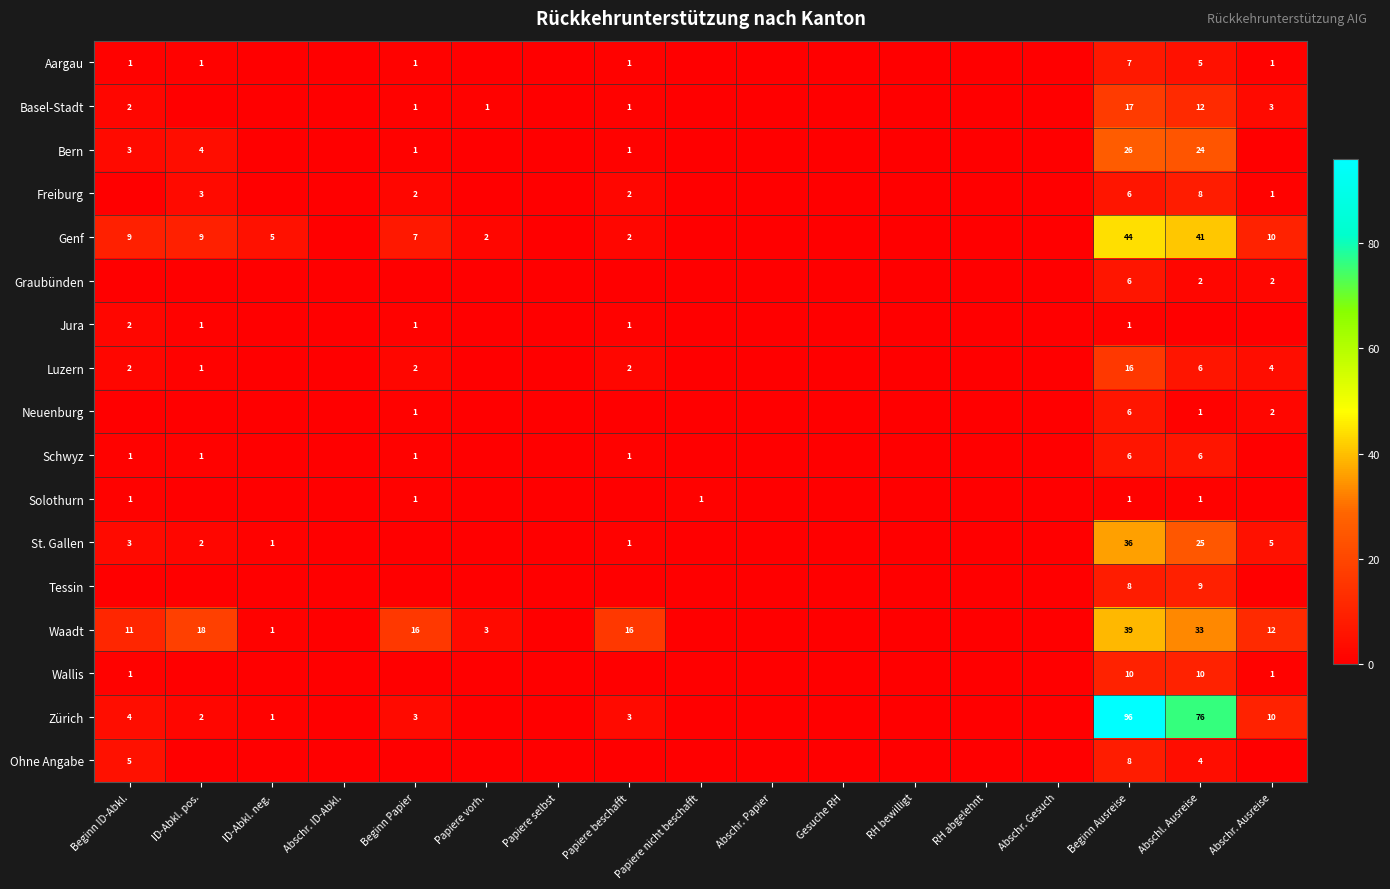

The value of Freiburg at Beginn Papier is 3. True or false?

False